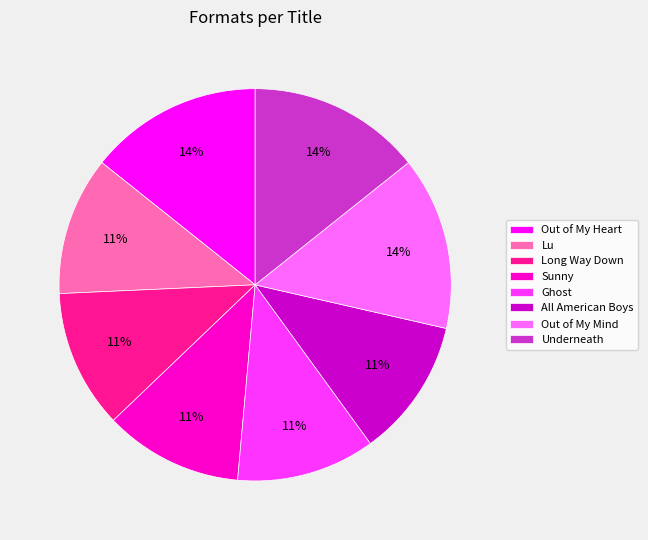

Is Long Way Down the majority of the pie?

No